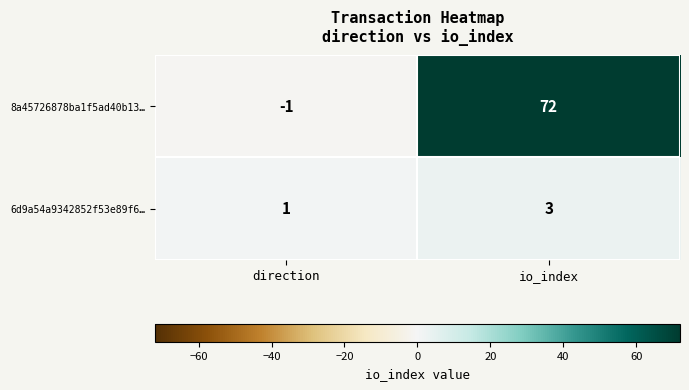

Where is 6d9a54a9342852f53e89f6… nearest to the value 2?

direction